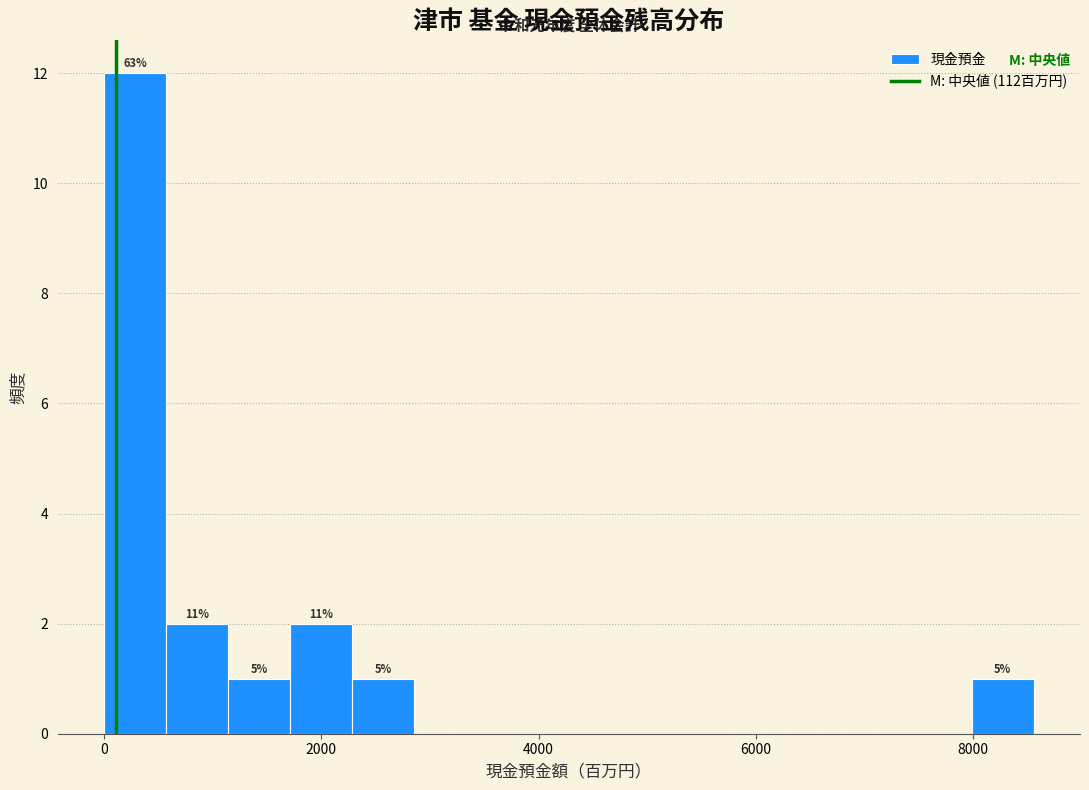

Read against the x-axis, roughly where is the centre of the tallest bar?

200